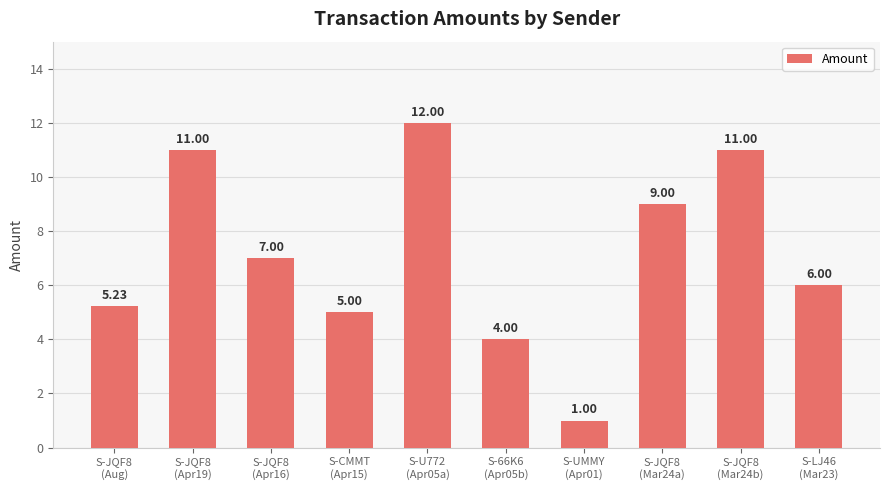

What is the greatest value displayed?

12.0